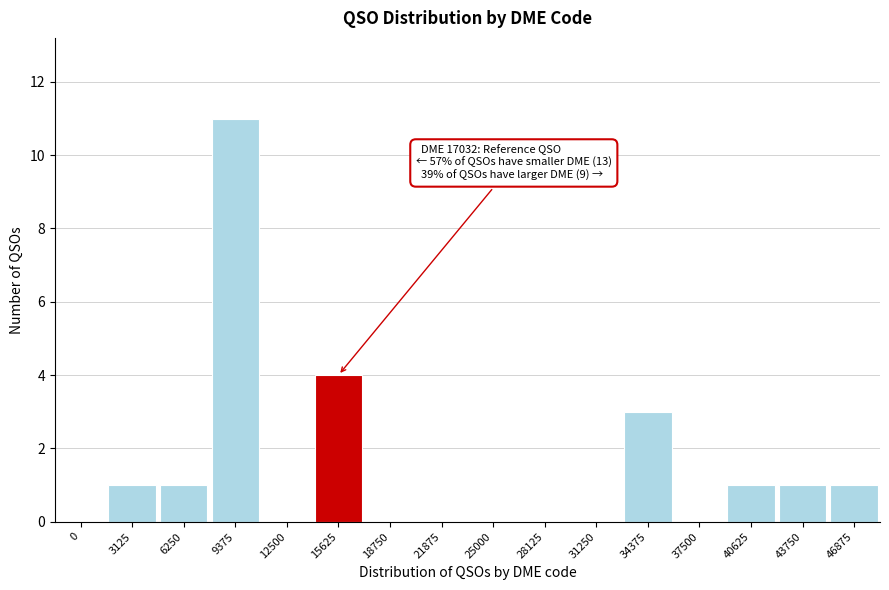

Reading right to left, extract all data points from this chart.

46875=1	43750=1	40625=1	37500=0	34375=3	31250=0	28125=0	25000=0	21875=0	18750=0	15625=4	12500=0	9375=11	6250=1	3125=1	0=0